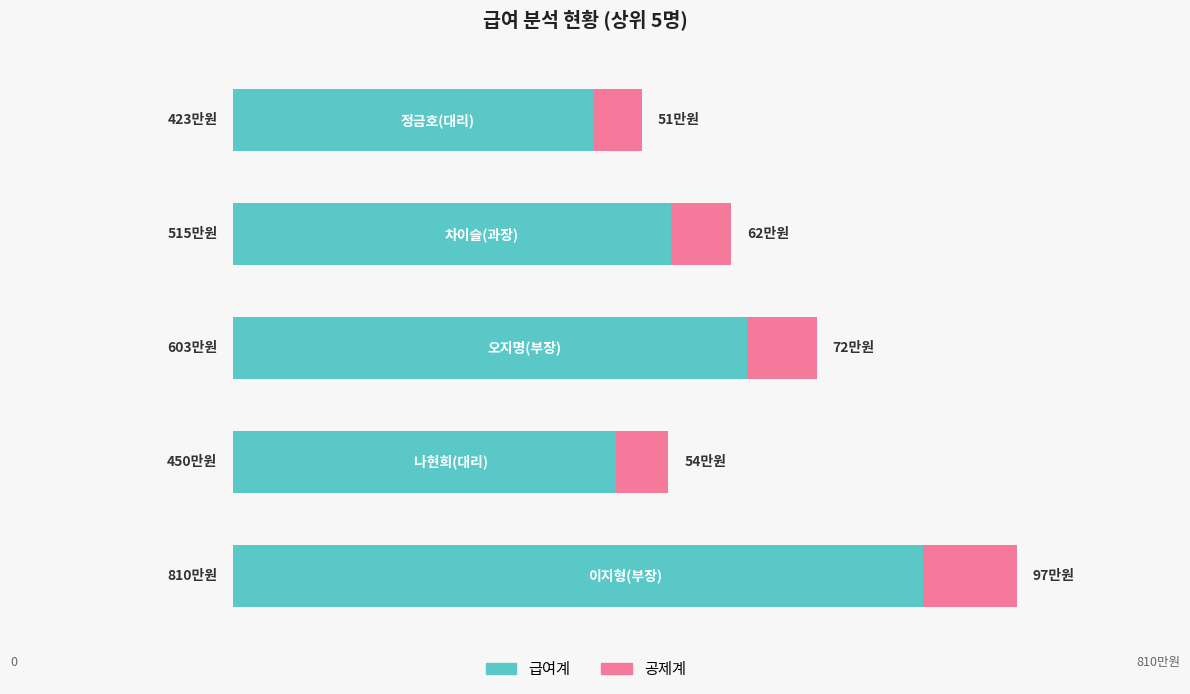

How many groups of bars are there?

5